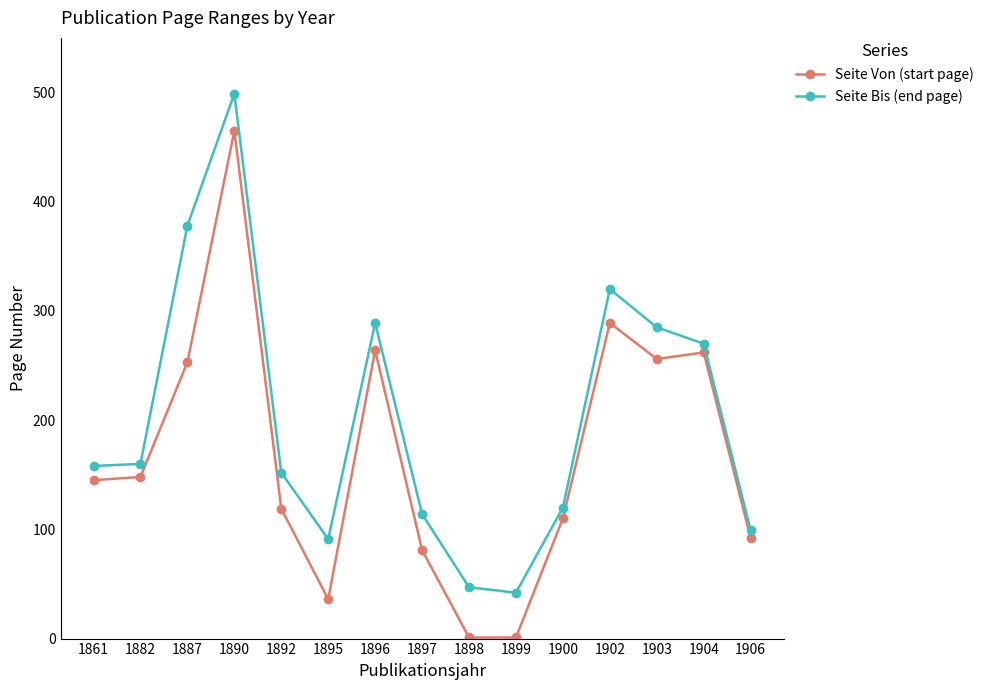

Between 1896 and 1898, which series saw the biggest shift?

Seite Von (start page)